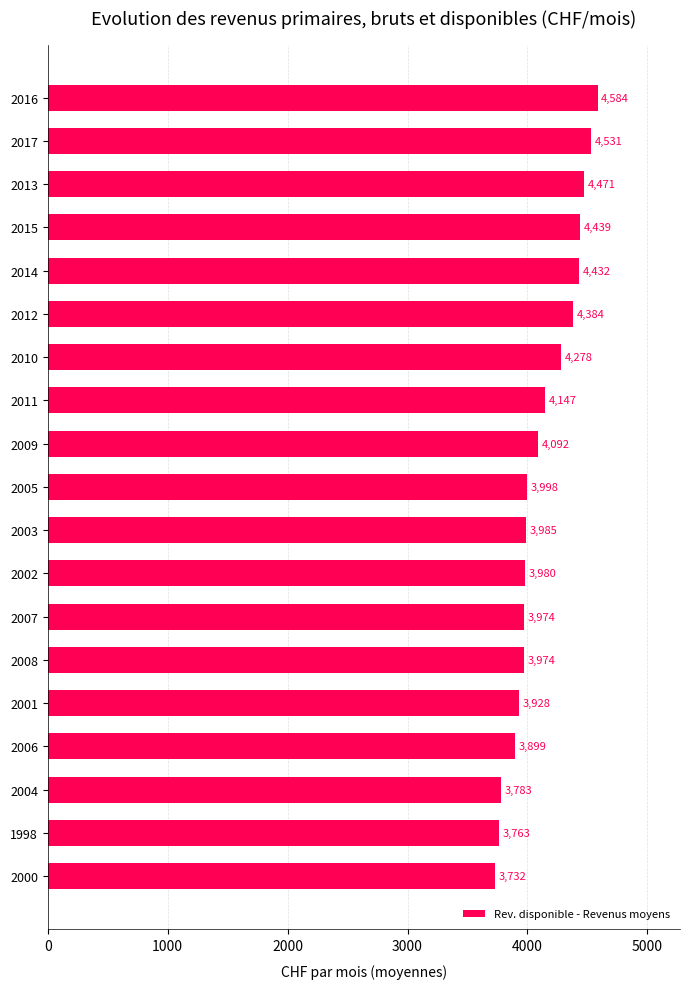

Approximately how many times larger is the value at 2014 compared to 2015?

1.0